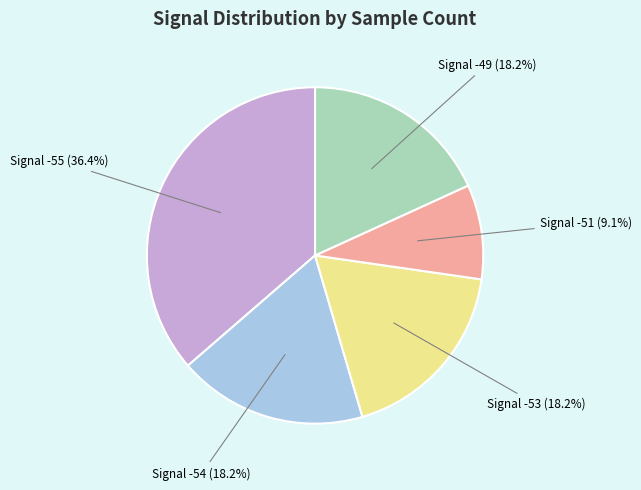

What is the total percentage of Signal -51 and Signal -55?

45.5%